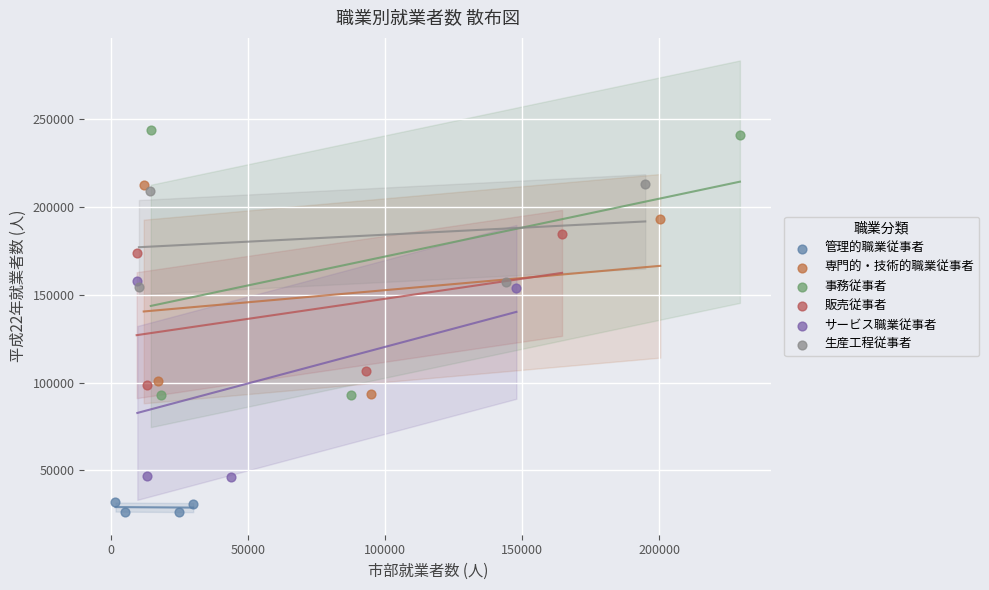

Which series contains the lowest Y value?

管理的職業従事者